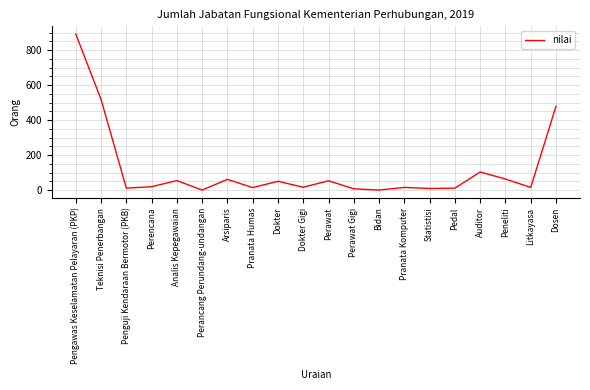

Is this an area chart (filled region under the line)?

No